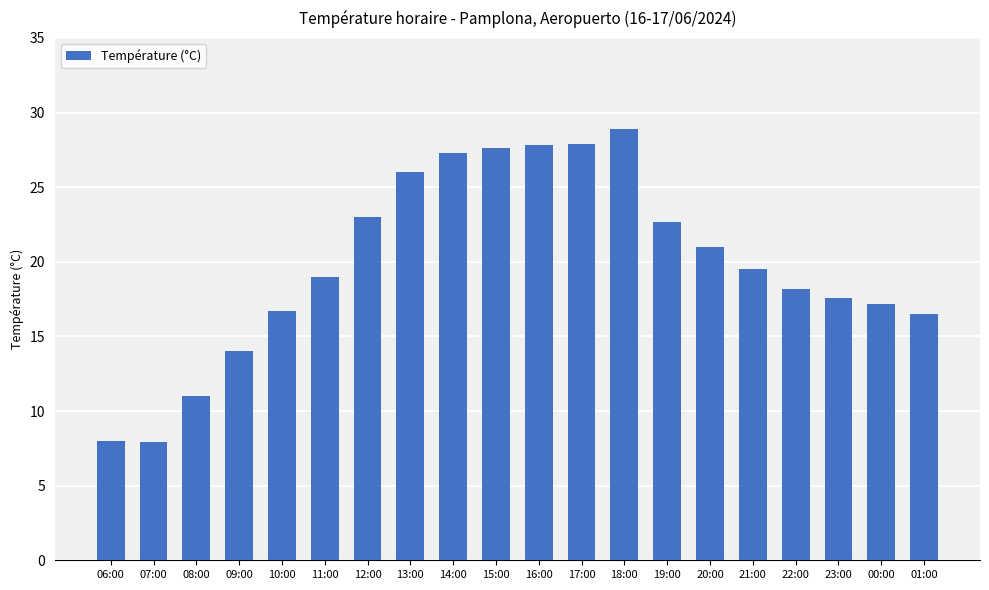

What is the value of the 7th bar from the left?

23.0